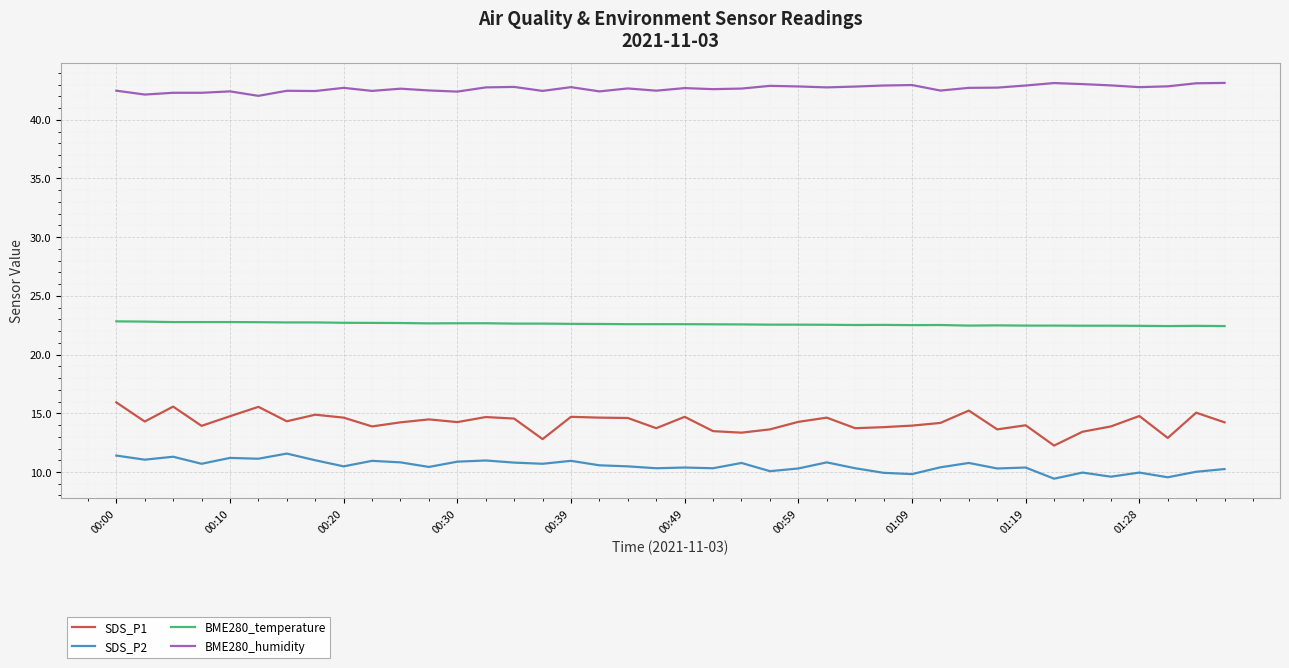

What is the difference between the maximum and minimum values in the SDS_P2 series?

2.1